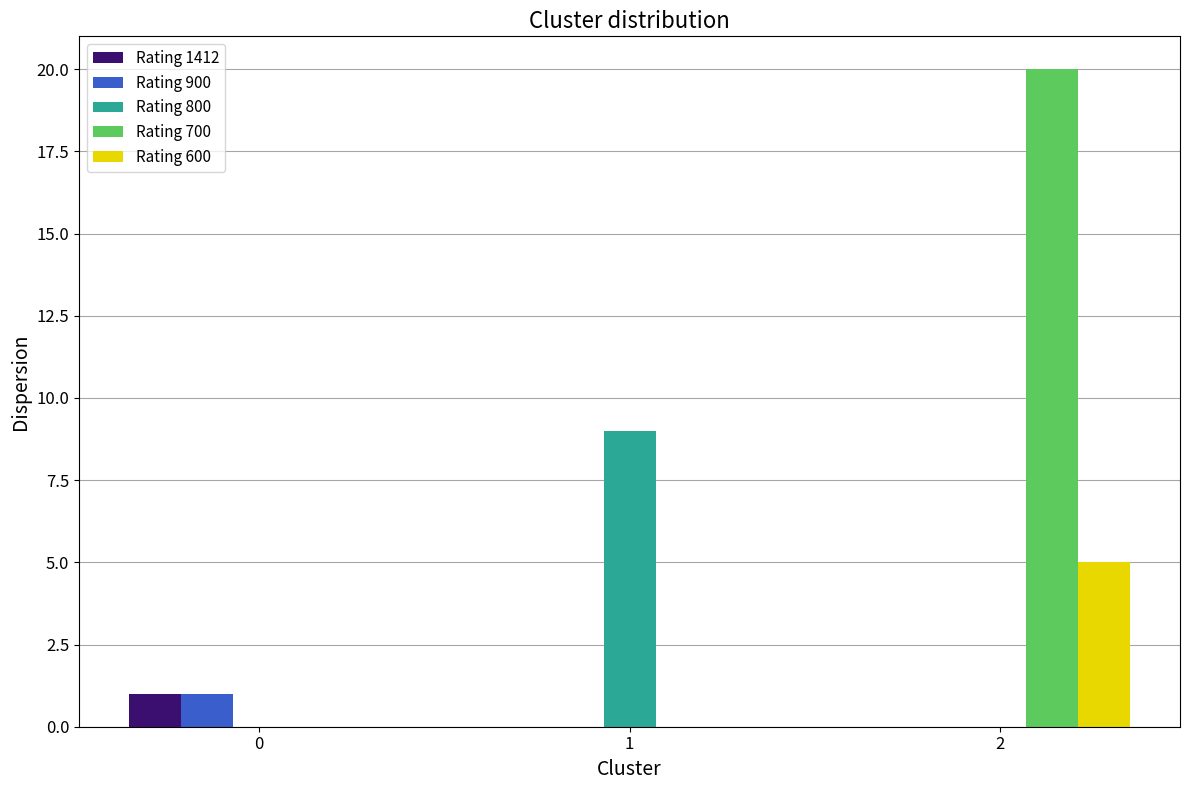

Does the chart contain stacked bars?

No